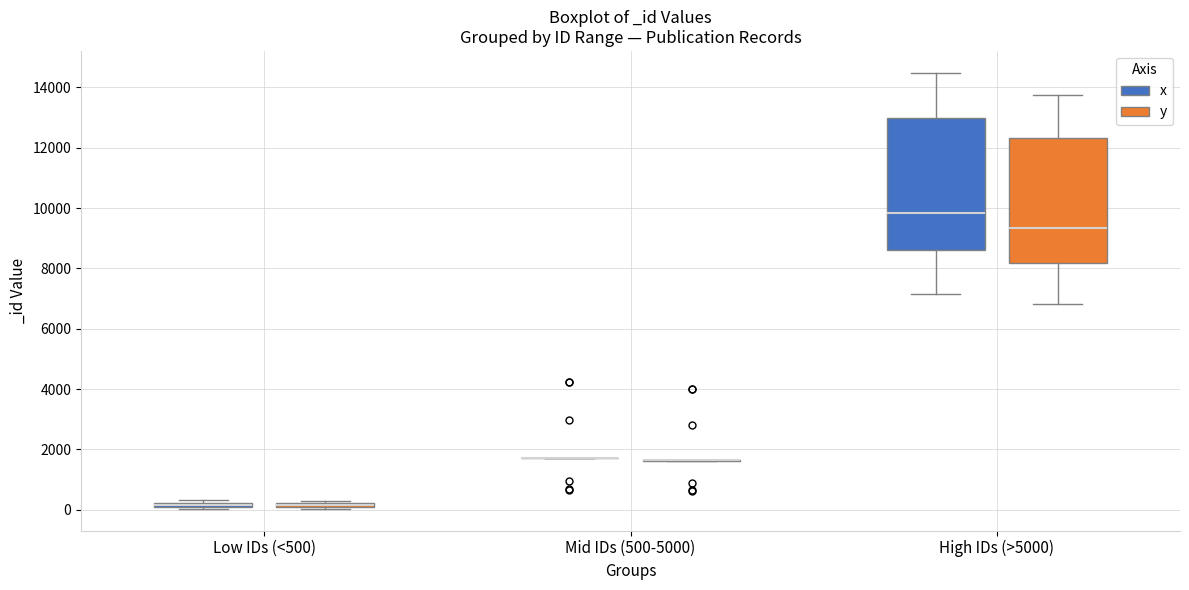

Where is the lower edge of the box for Low IDs (<500) (y) on the y-axis? The values are not printed on the chart, so give them approximately, as read against the axis.

0